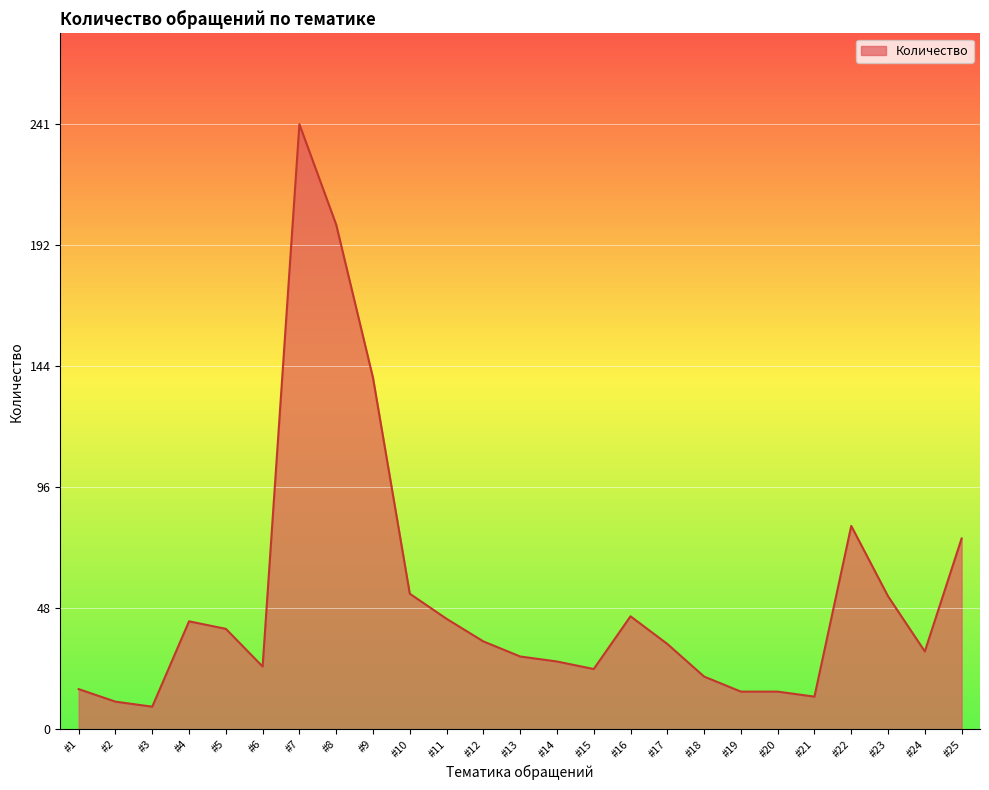

At which label is the value closest to 125?

#9